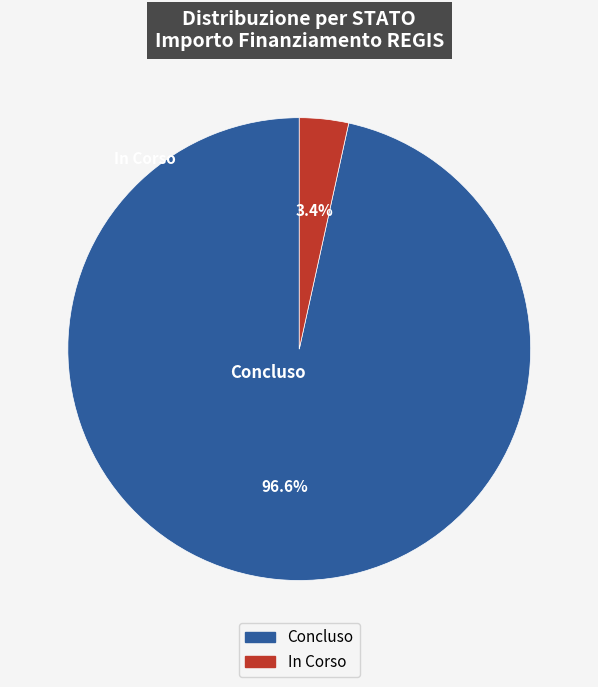

Does Concluso represent more than half of the total?

Yes